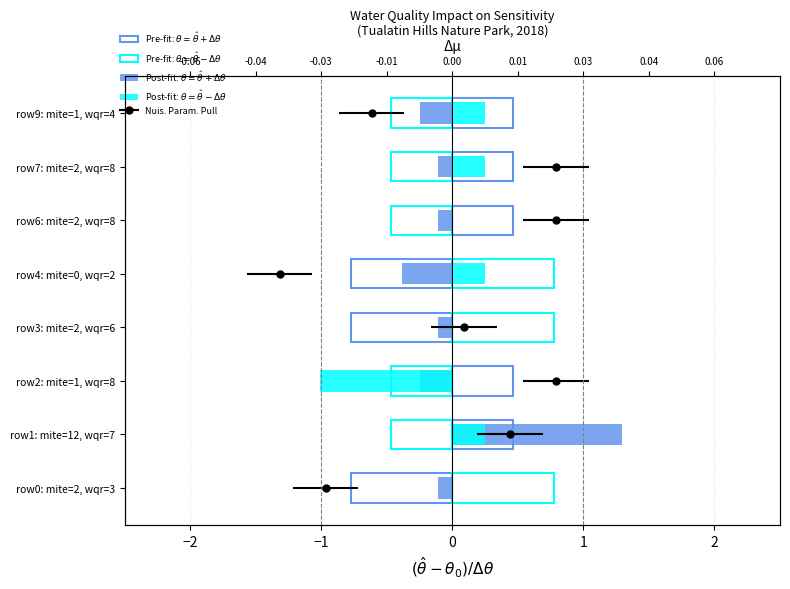

At row4: mite=0, wqr=2, list the series in order from smallest to largest.

$\theta = \hat{\theta}+\Delta\theta$ (pre), $\theta = \hat{\theta}+\Delta\theta$ (post), $\theta = \hat{\theta}-\Delta\theta$ (post), $\theta = \hat{\theta}-\Delta\theta$ (pre)